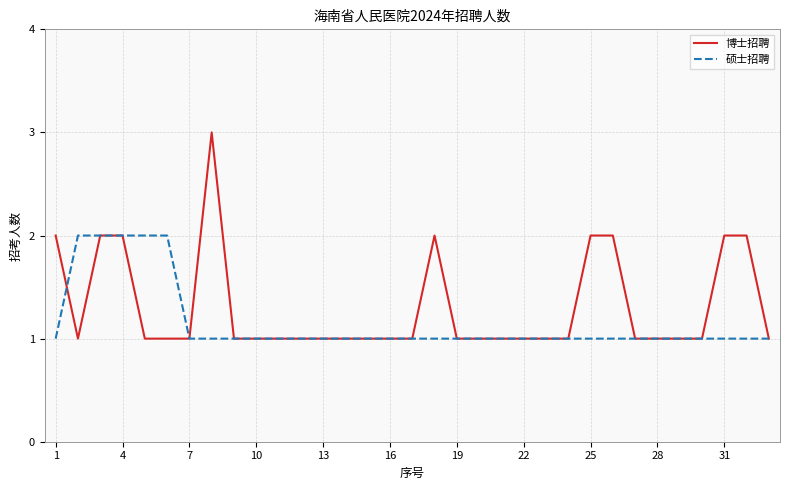

Which series has the widest spread of values?

博士招聘